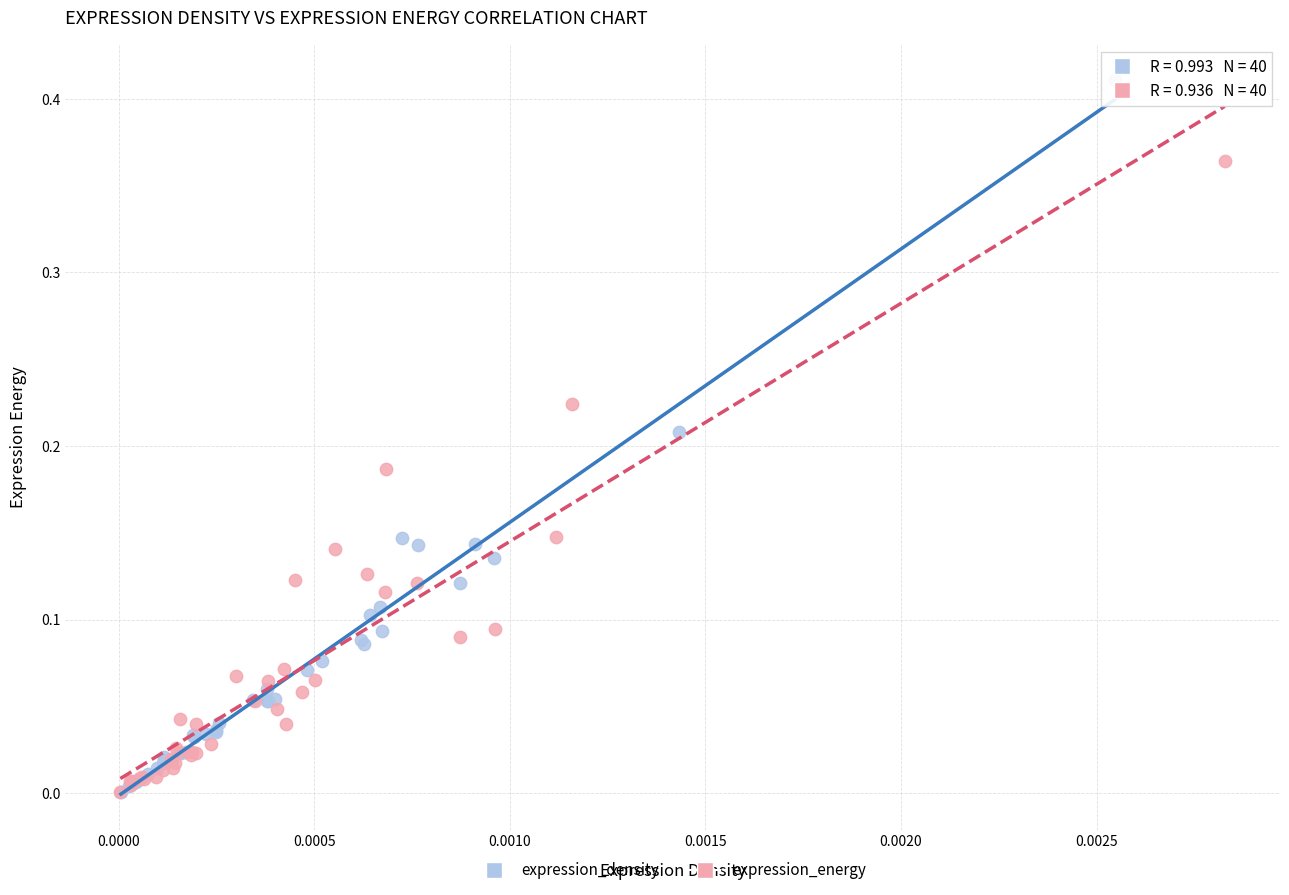

Which series reaches the maximum Y coordinate?

expression_density